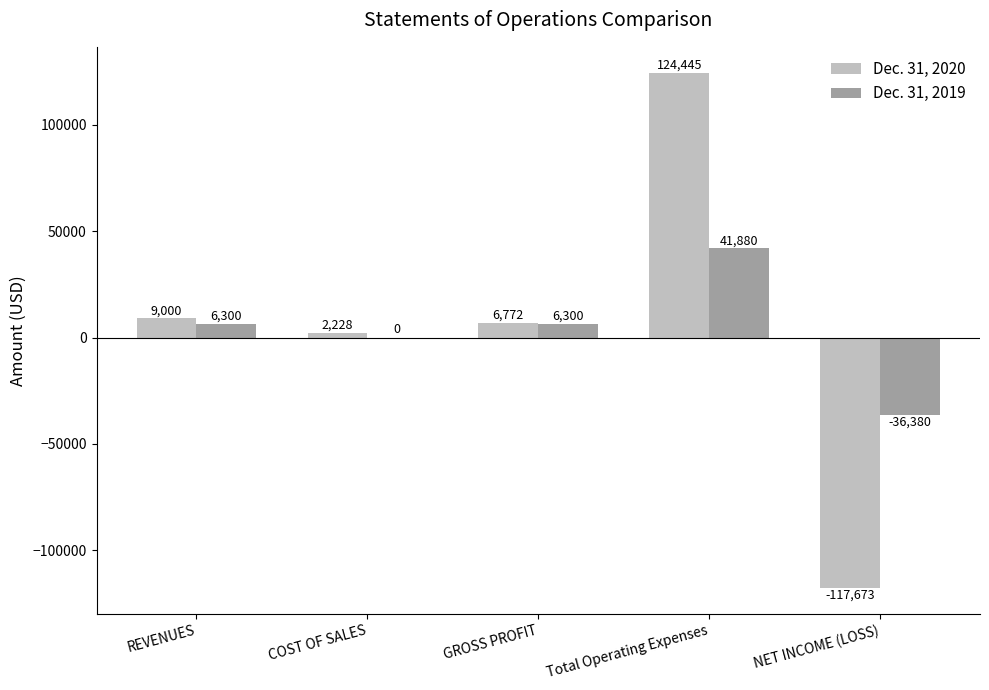

What is the maximum value shown in the chart?

124445